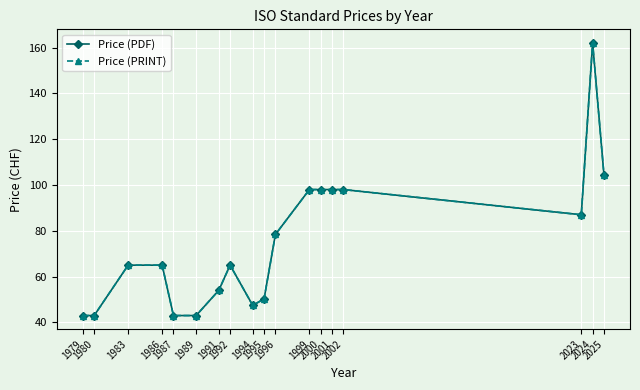

What is the value of the Price (PDF) point at the 2nd from the left?

43.0